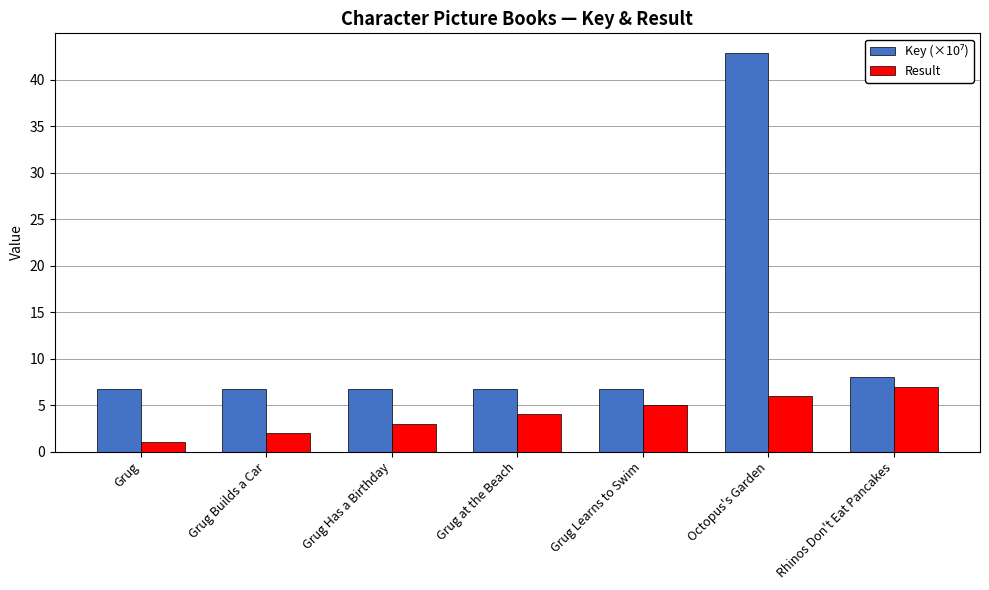

The value of Result at Grug Builds a Car is 2.0. True or false?

True